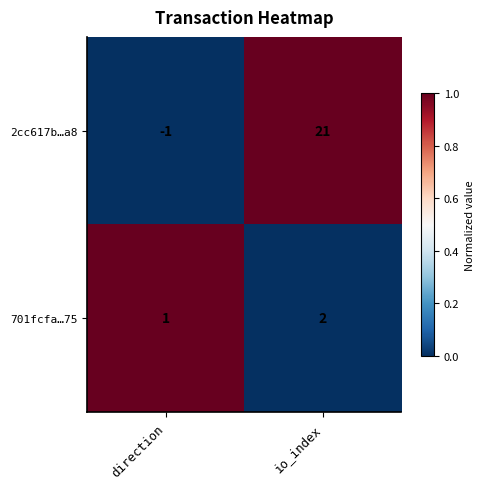

Between direction and io_index, which series saw the biggest shift?

2cc617b…a8